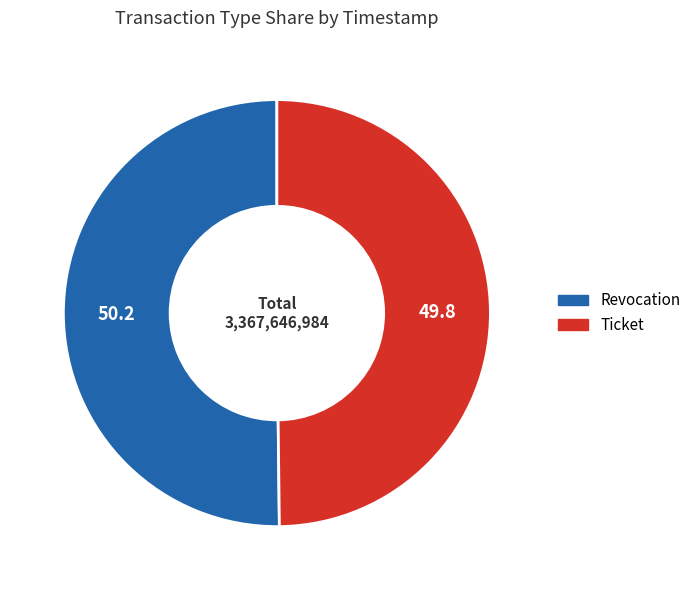

What is the ratio of the value at Ticket to the value at Revocation?

1.0